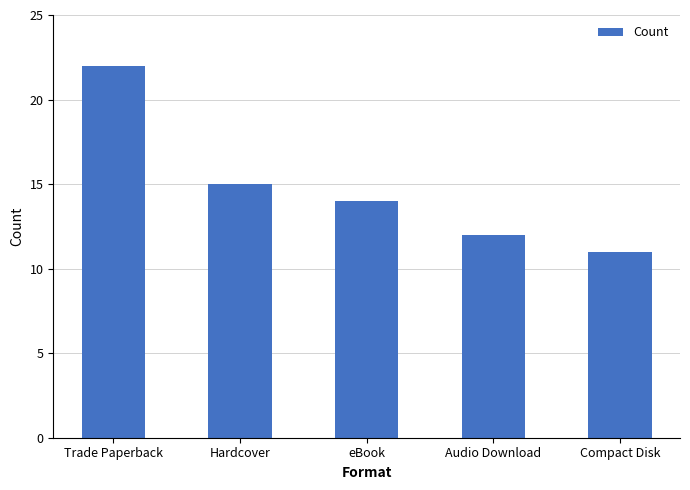

How many bars are there in total?

5